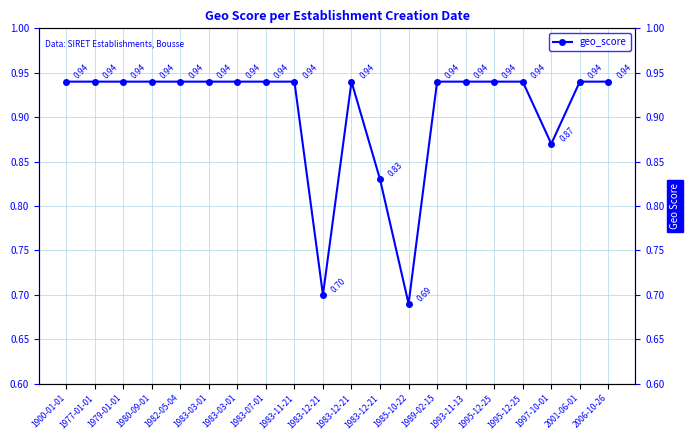

Does the chart display data point markers on the line(s)?

Yes